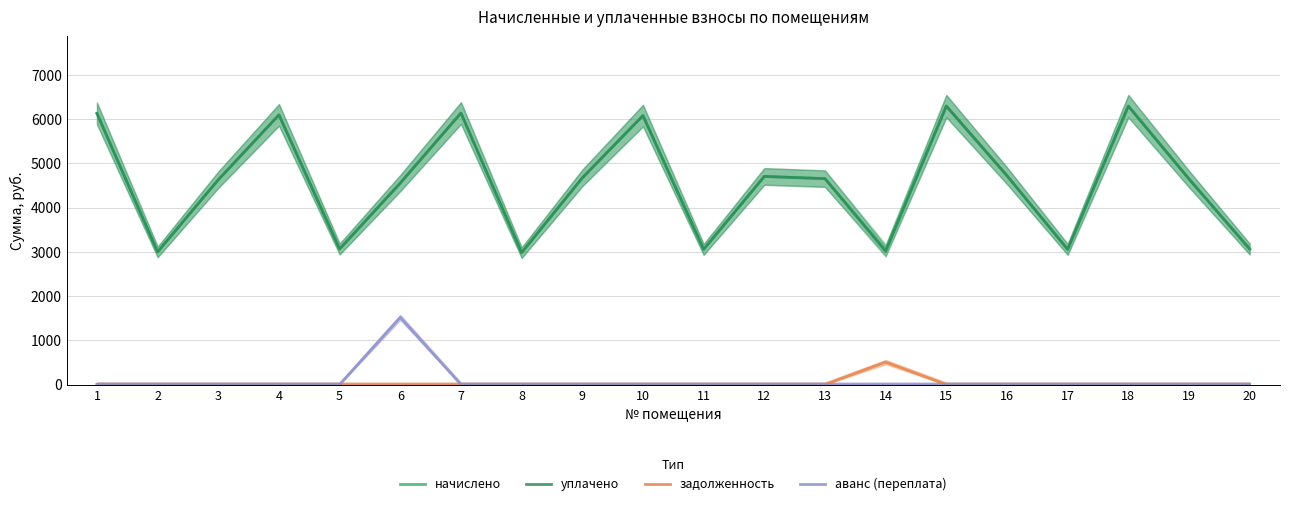

Is it true that начислено equals 7054.8 at 9?

False